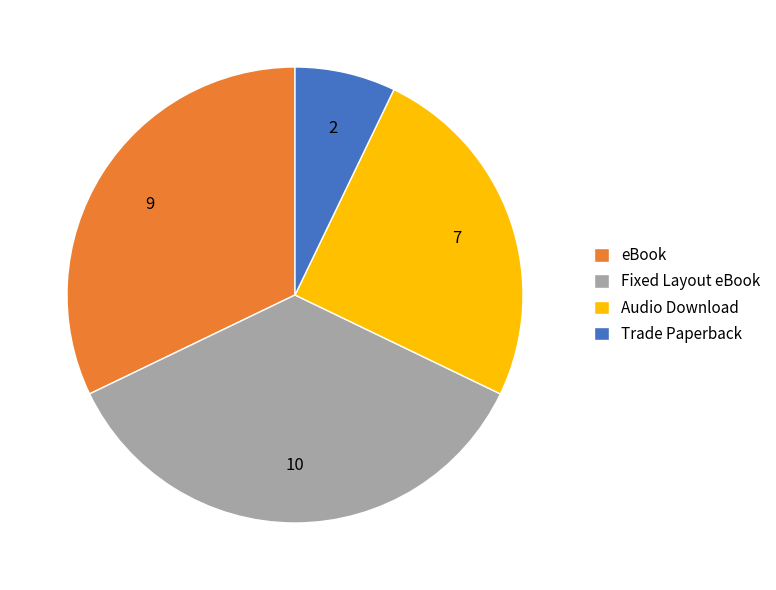

Does any single category account for the majority?

No